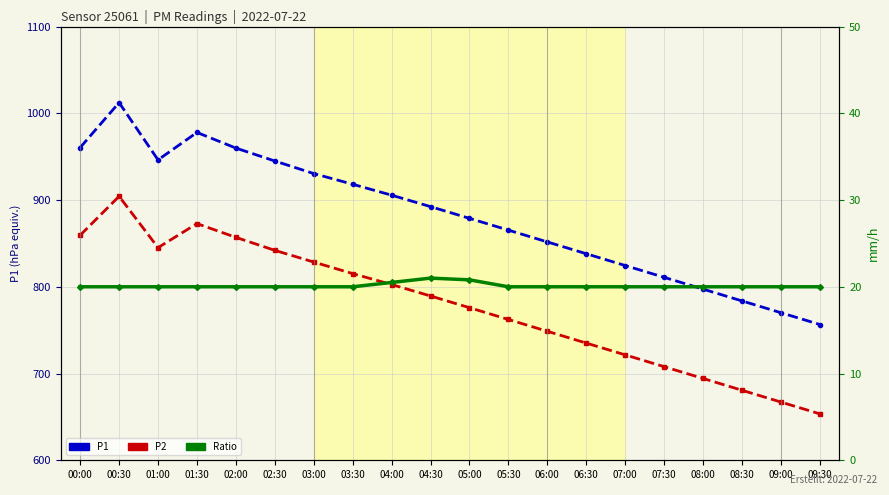

At which category is the sum across all series the highest?

00:30